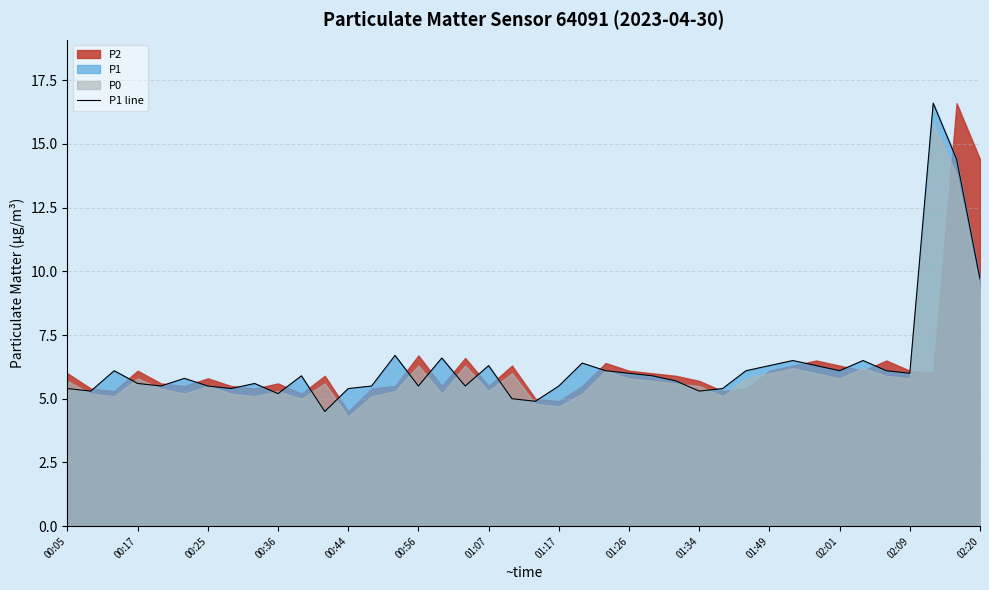

True or false: the data shows 9.8 at 32.

False